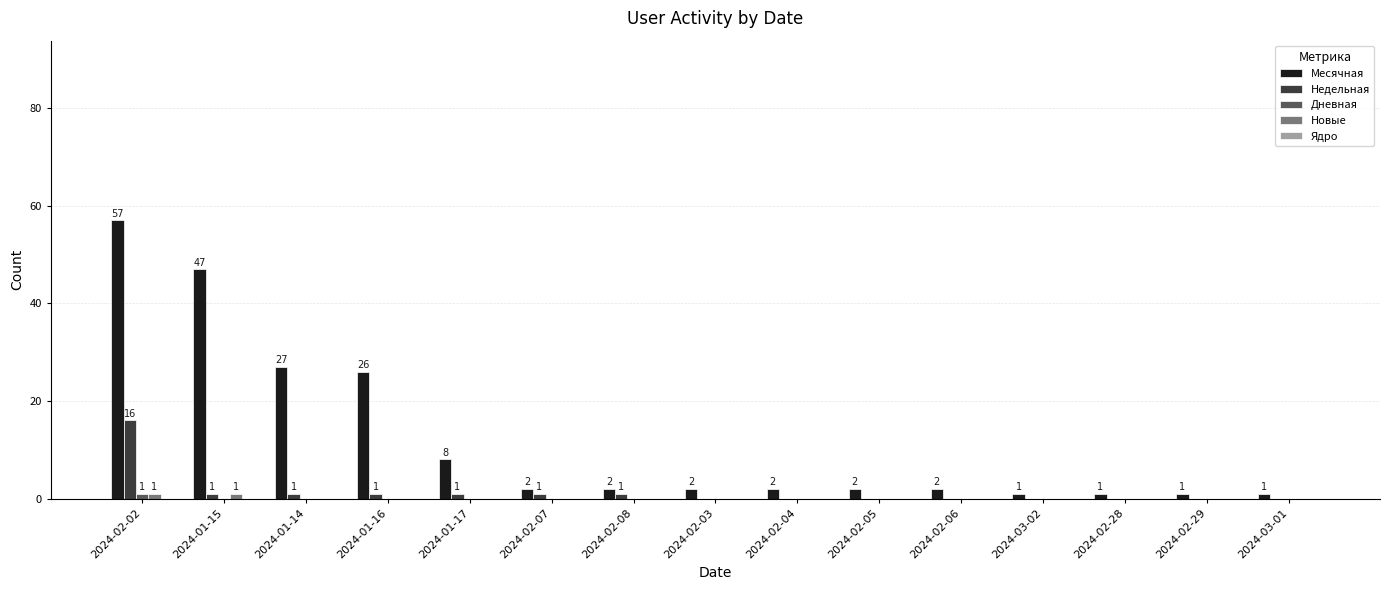

At which label does Месячная reach its peak?

2024-02-02